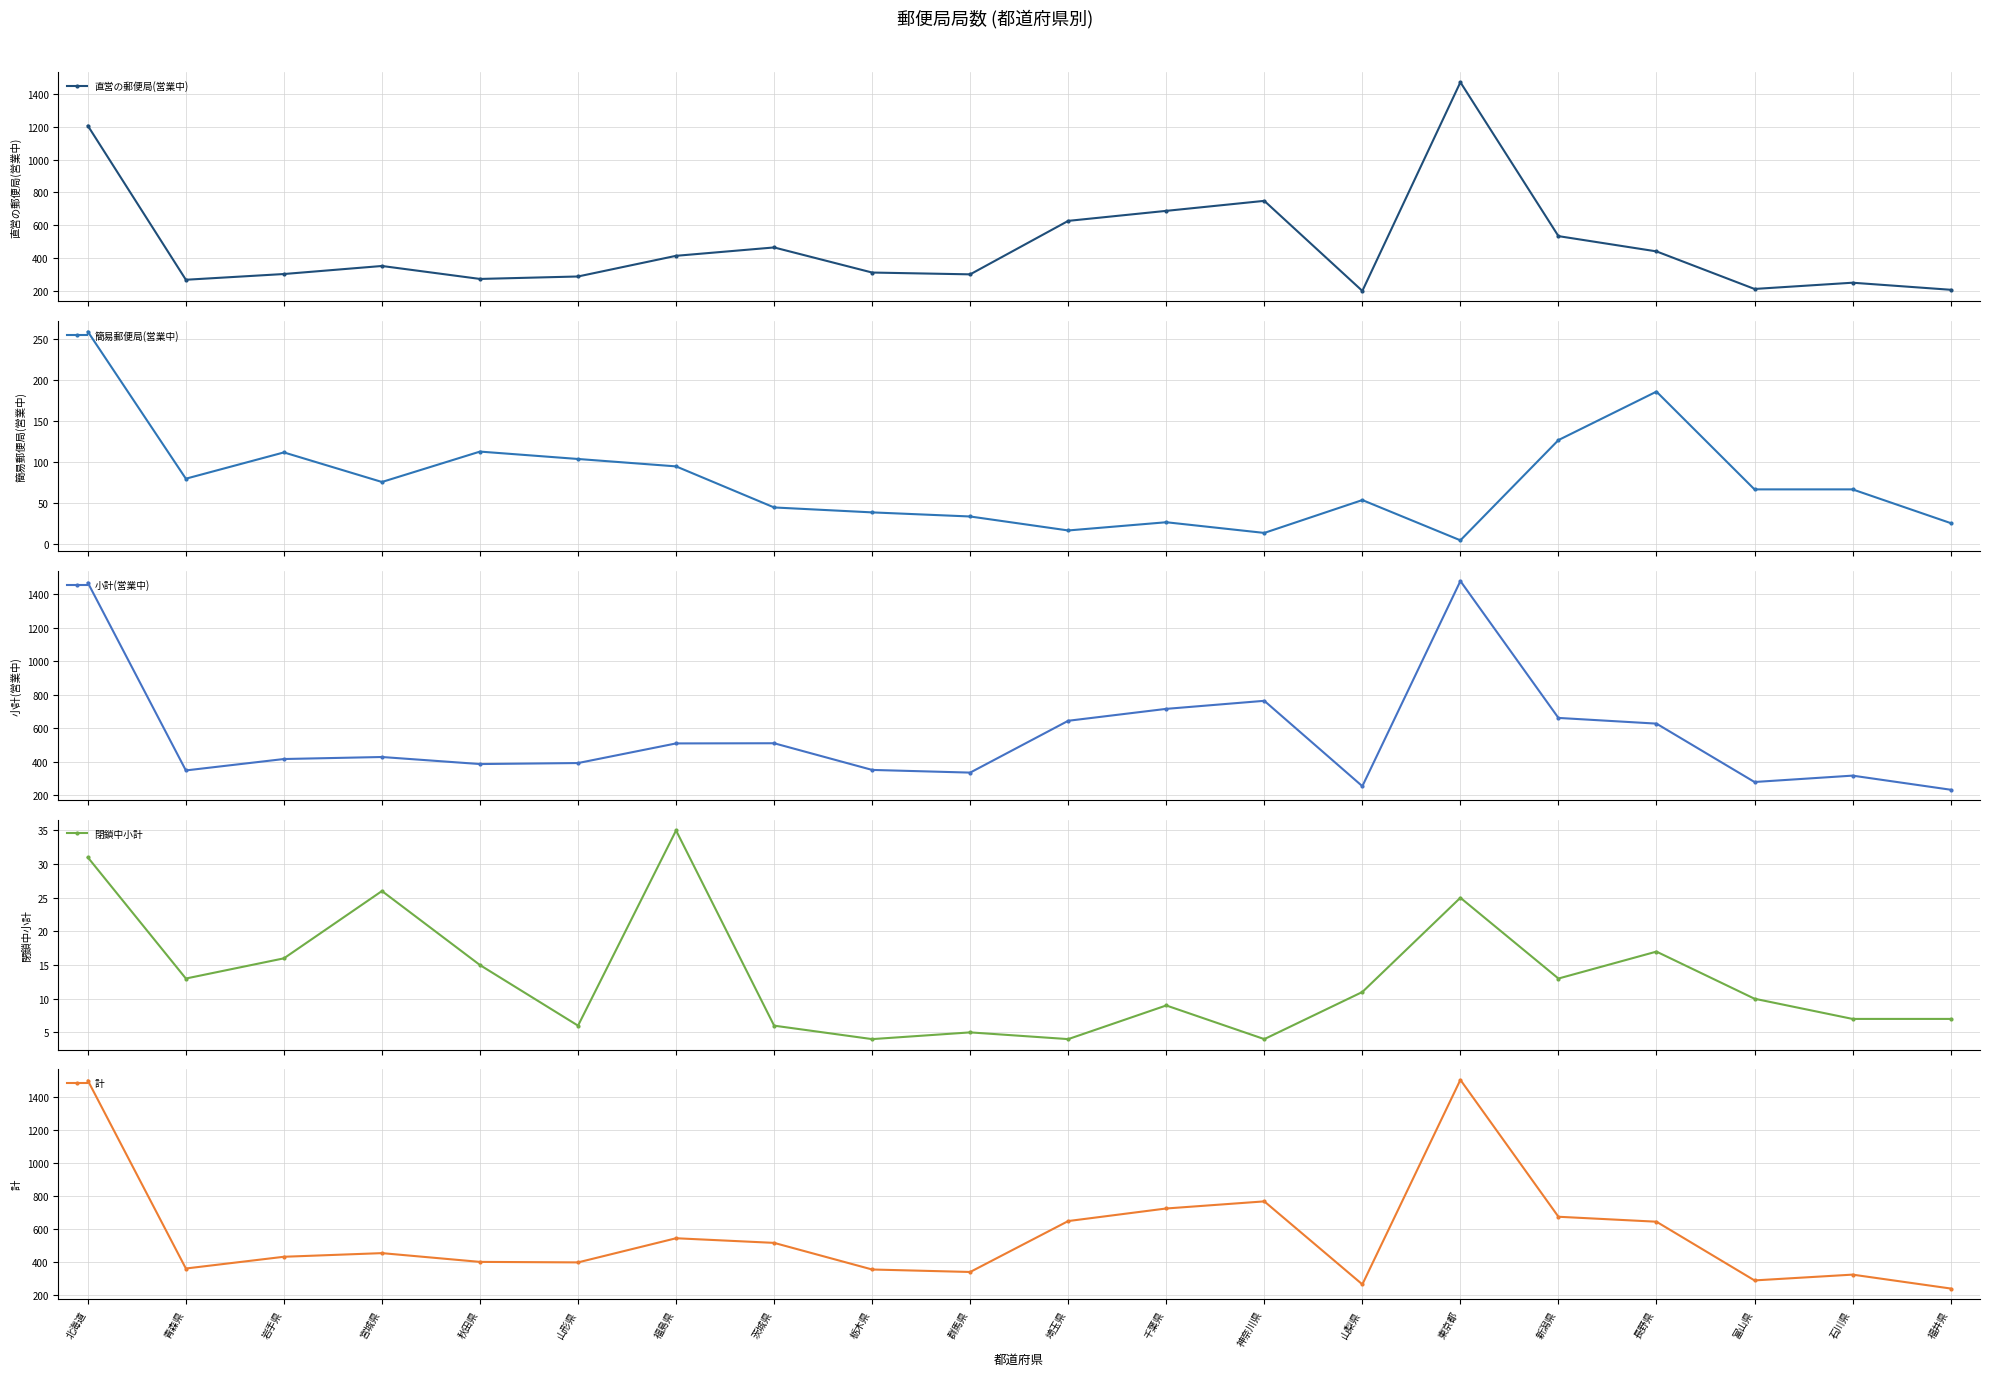

What is the average value of the 閉鎖中小計 series?

13